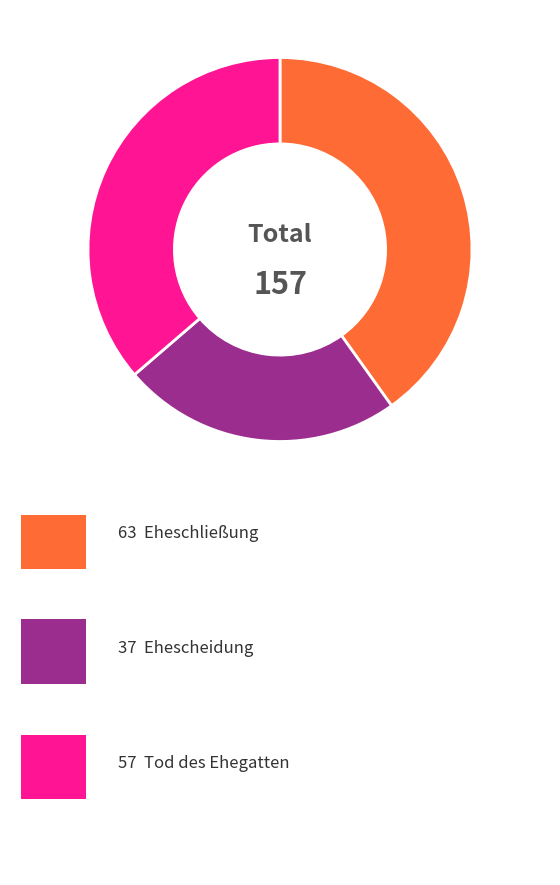

Is there a majority slice in this chart?

No